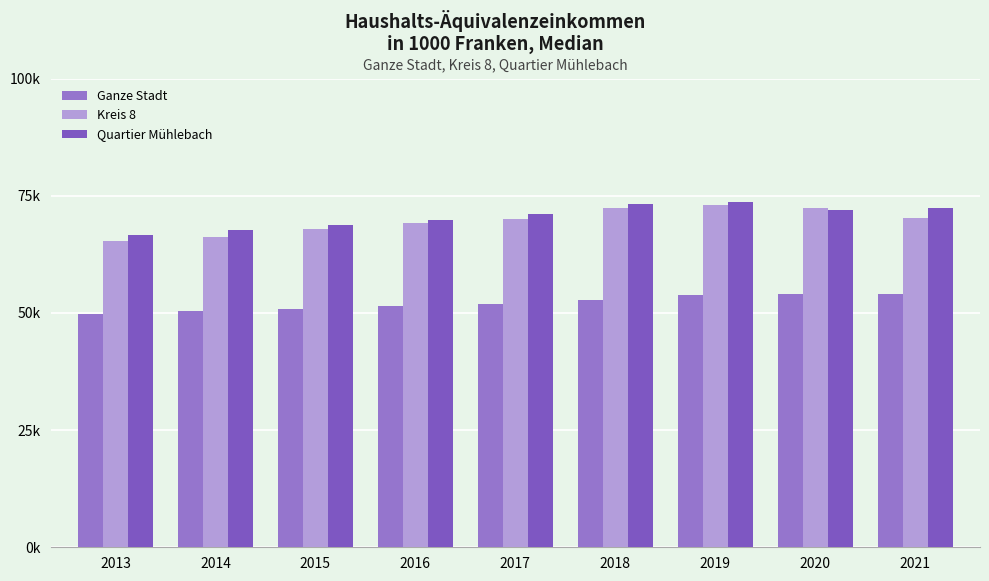

What is the highest value of the Kreis 8 series?

73.1